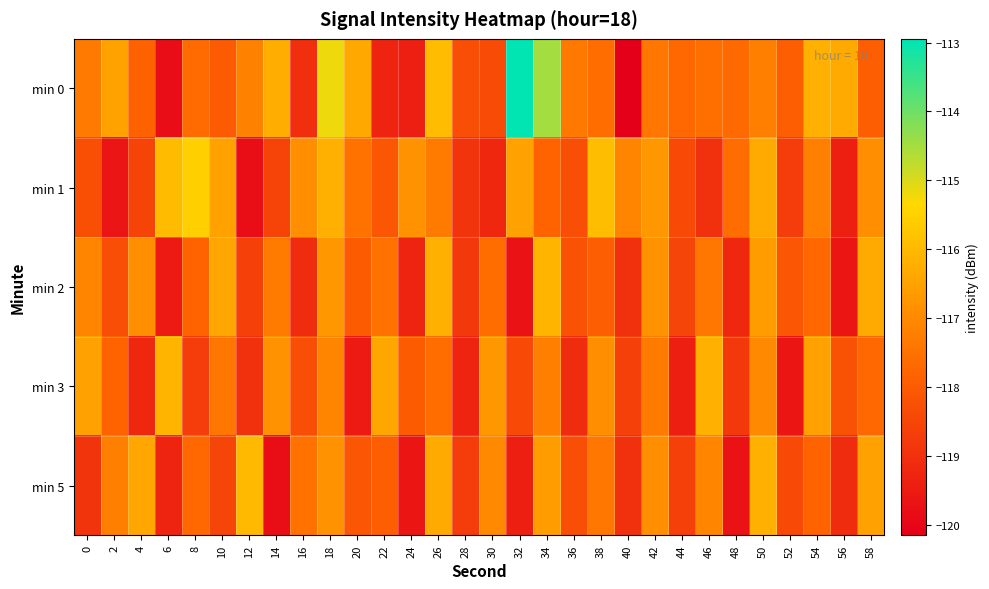

What is the difference between the highest and lowest values at 10?

2.1